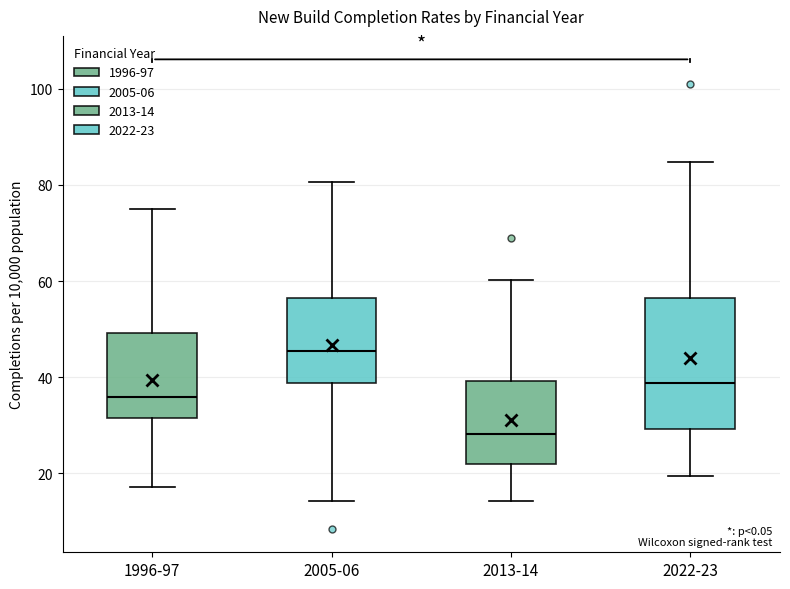

Reading left to right, read every box against the y-axis: the position of its median line, the range the box covers, and the ends of its whiskers. The values are not printed on the chart, so give them approximately, as read against the axis.

1996-97: median 36, box 32 to 50, whiskers 18 to 76
2005-06: median 46, box 38 to 56, whiskers 14 to 80
2013-14: median 28, box 22 to 40, whiskers 14 to 60
2022-23: median 38, box 30 to 56, whiskers 20 to 84